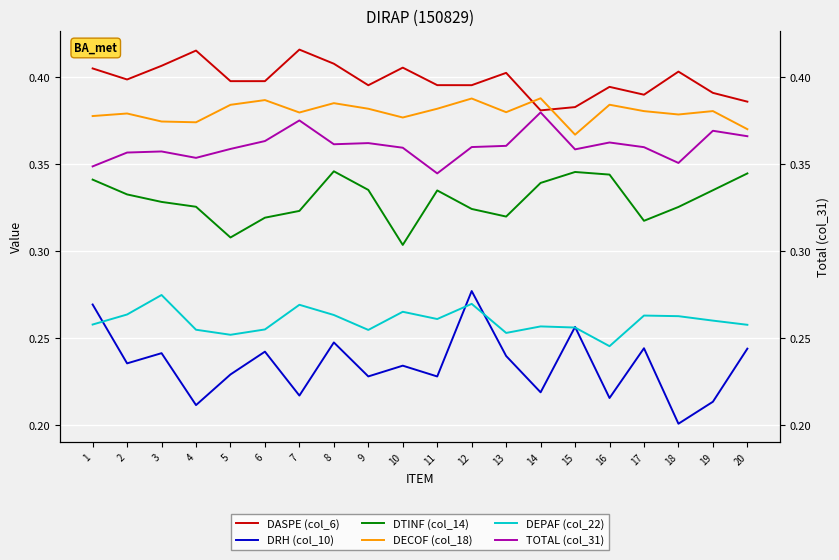

In DASPE (col_6), how many points are higher than both neighbors (excluding endpoints)?

6